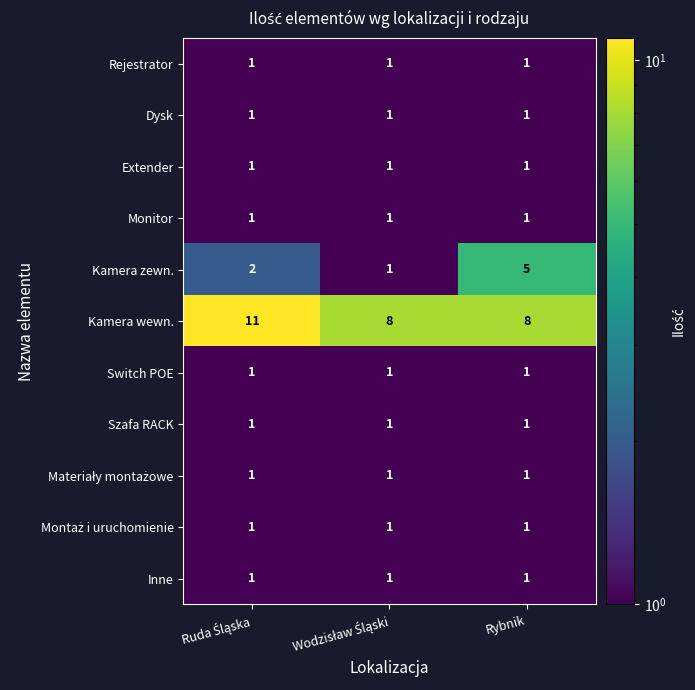

How many Kamera wewn. values are between 8 and 11?

3